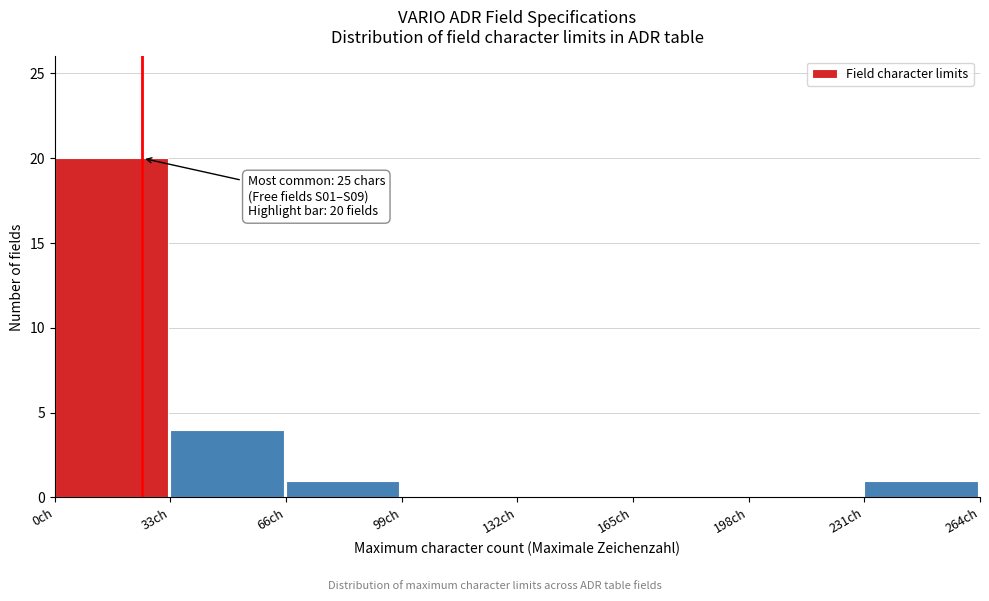

Over which range of the x-axis is the bar tallest?

0 to 33